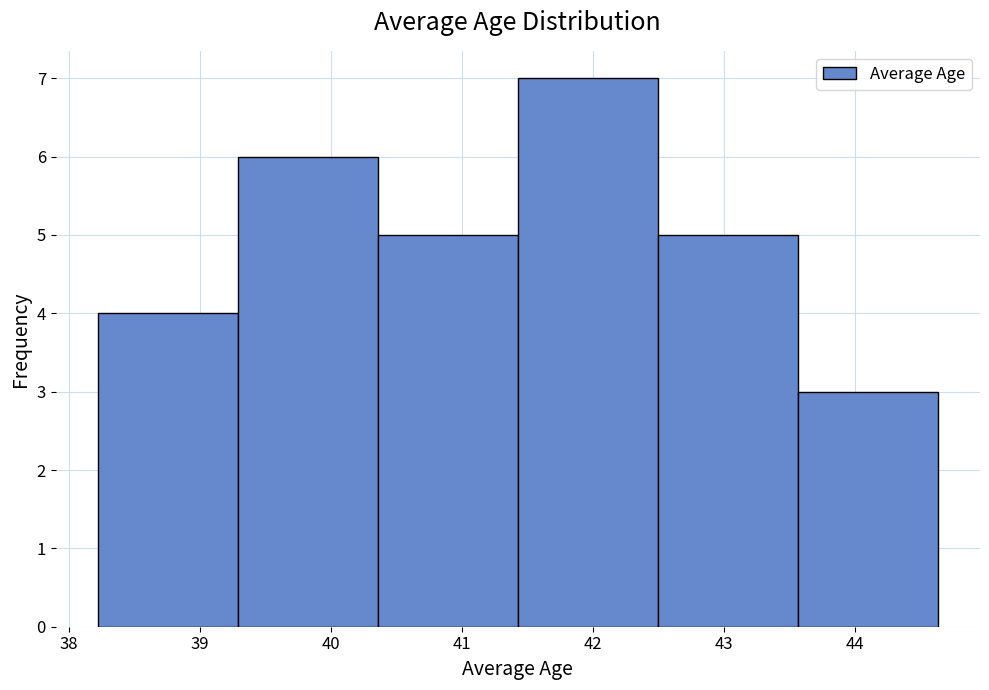

How tall is the bar that spans 38.2 to 39.3 on the x-axis? Neither the bar edges nor the heights are printed on the chart, so give them approximately, as read against the axes.

4